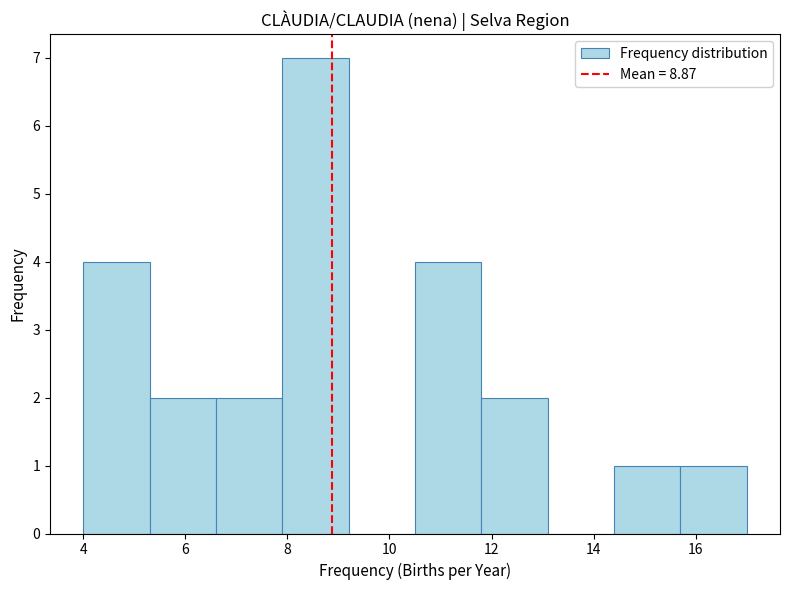

What is the height of the bar covering 14.4 to 15.7 on the x-axis? Neither the bar edges nor the heights are printed on the chart, so give them approximately, as read against the axes.

1